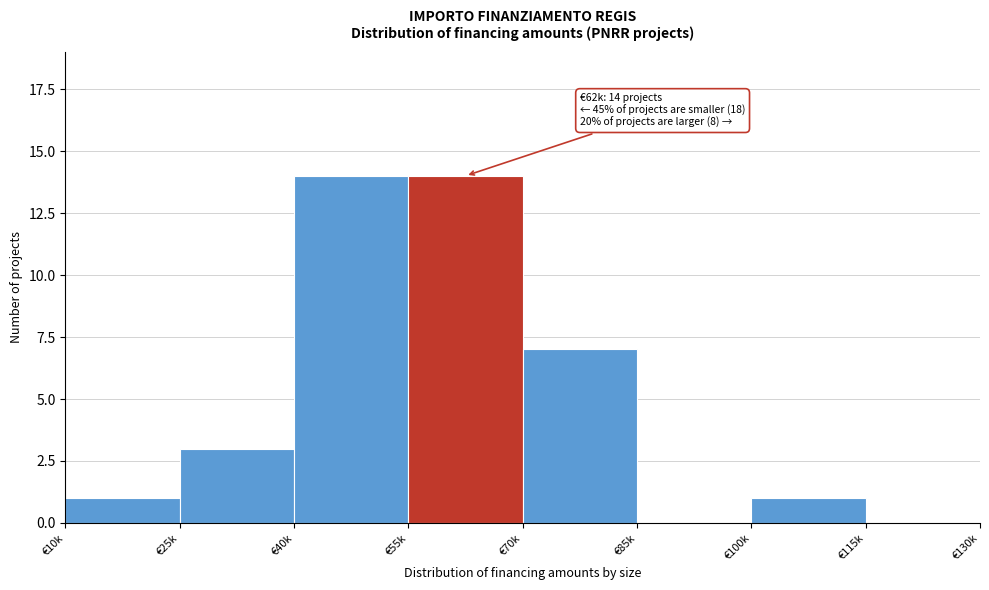

Reading left to right, extract all data points from this chart.

€10k=1	€25k=3	€40k=14	€55k=14	€70k=7	€85k=0	€100k=1	€115k=0